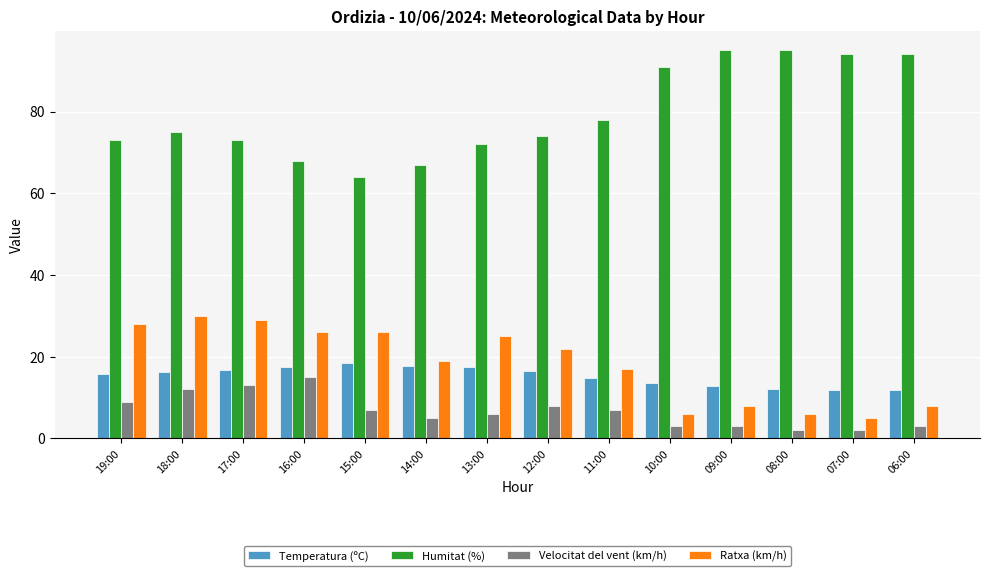

Where is Humitat (%) nearest to the value 79?

11:00